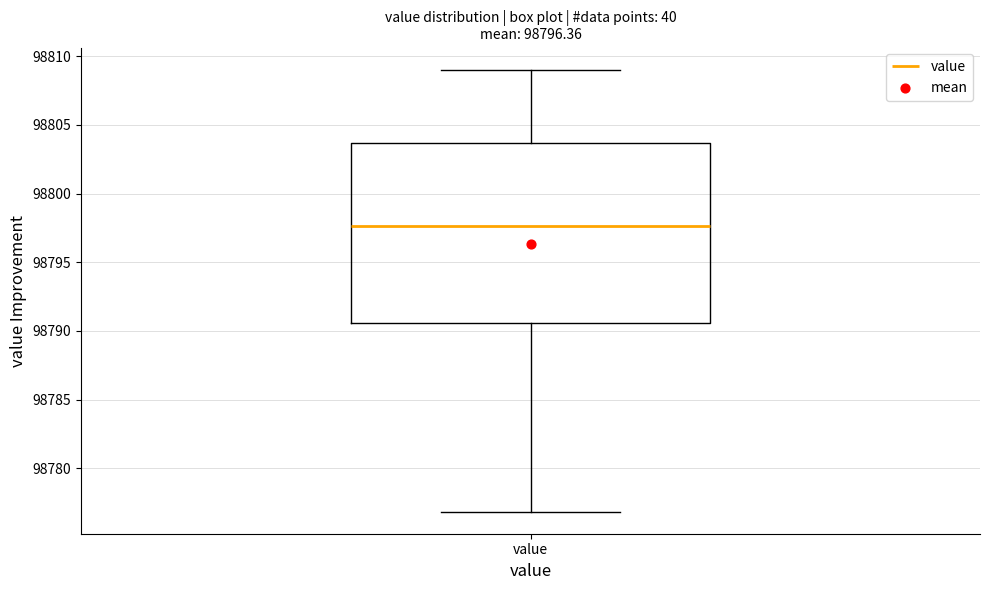

Where is the lower edge of the box for value on the y-axis? The values are not printed on the chart, so give them approximately, as read against the axis.

98790.5